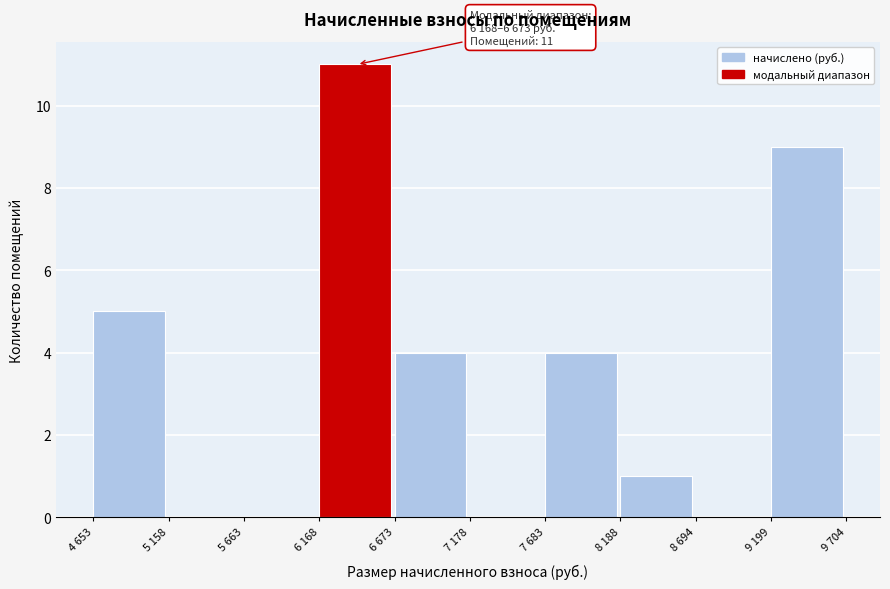

Reading left to right, extract all data points from this chart.

4 653=5	5 158=0	5 663=0	6 168=11	6 673=4	7 178=0	7 683=4	8 188=1	8 694=0	9 199=9